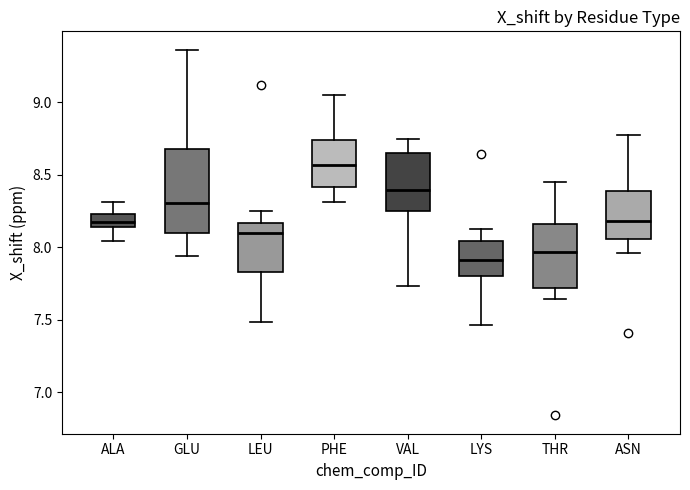

Comparing the boxes themselves (not the whiskers), which one is the tallest?

GLU